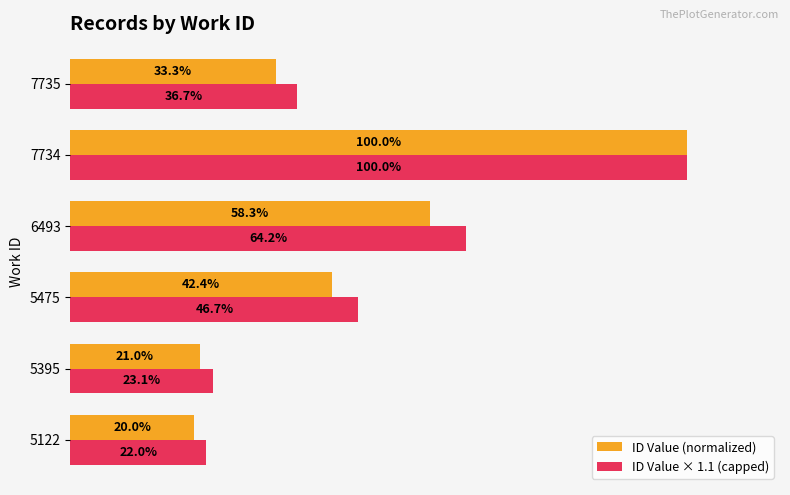

Is the value of ID Value (normalized) at 5475 greater than the value of ID Value × 1.1 (capped) at 7735?

Yes